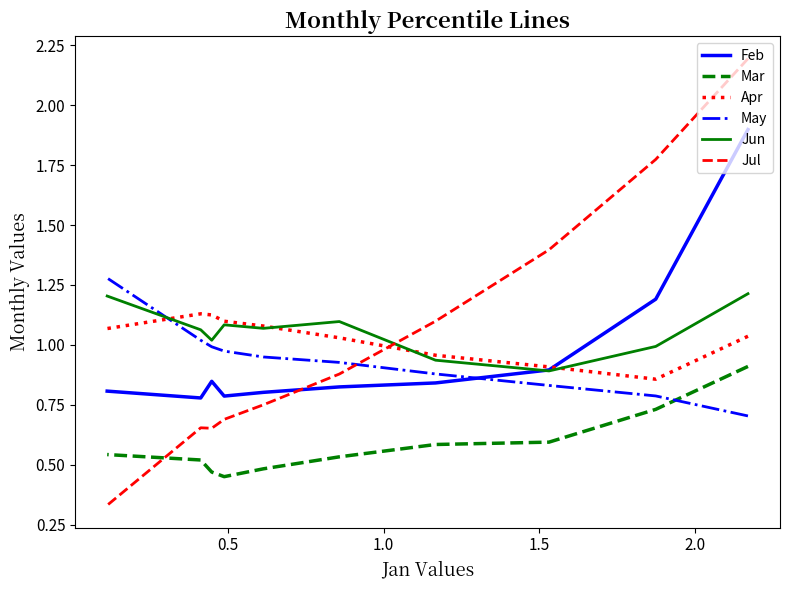

Which series has the largest total across all categories?

Jun